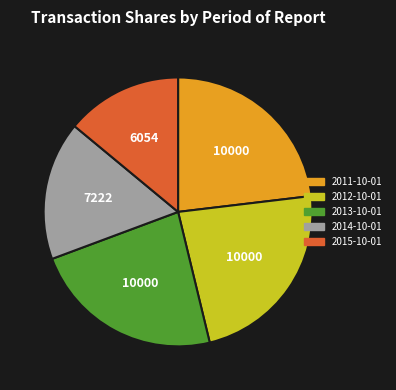

Does any single category account for the majority?

No